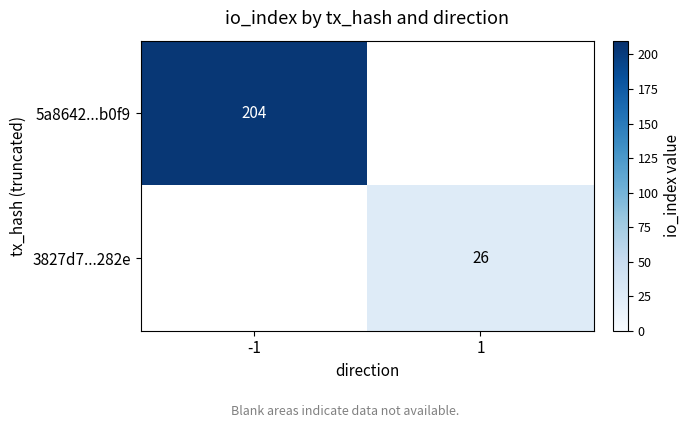

The 5a8642...b0f9 series shows 204 at -1. True or false?

True